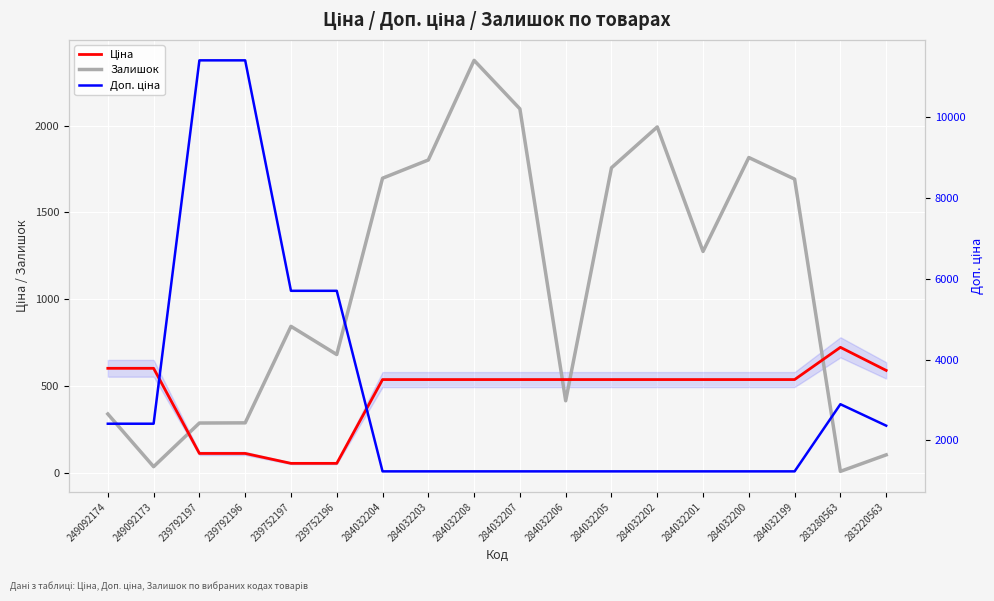

The value of Залишок (5-point avg) at 249092174 is 341.0. True or false?

True